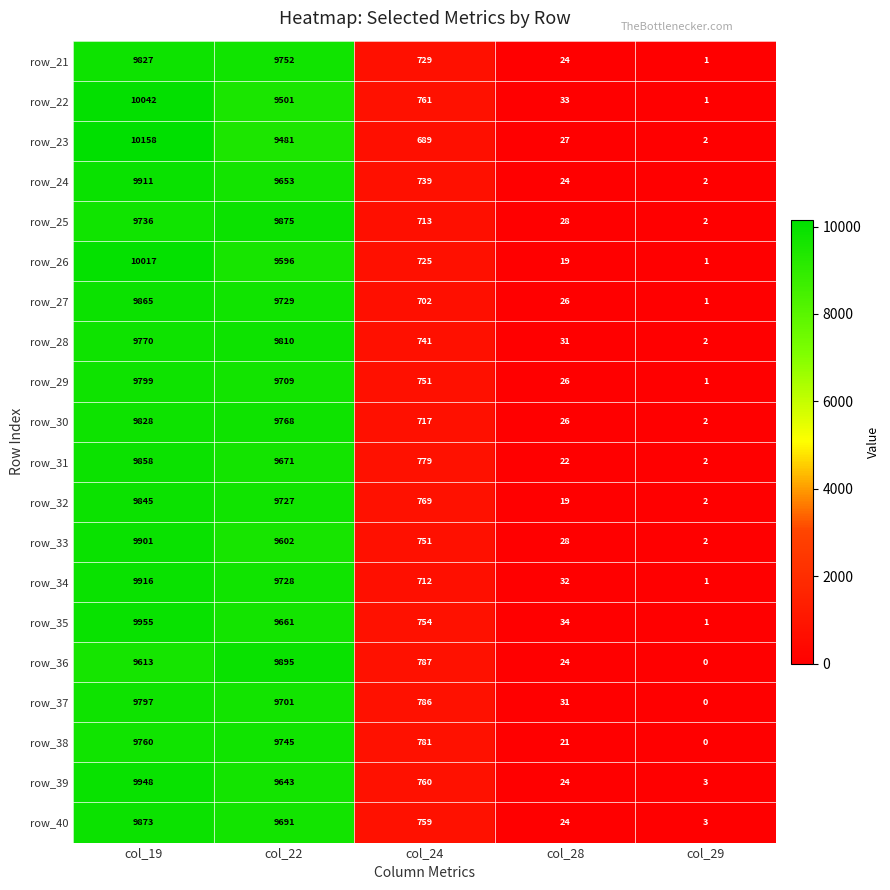

What is the sum of all row_29 values?

20286